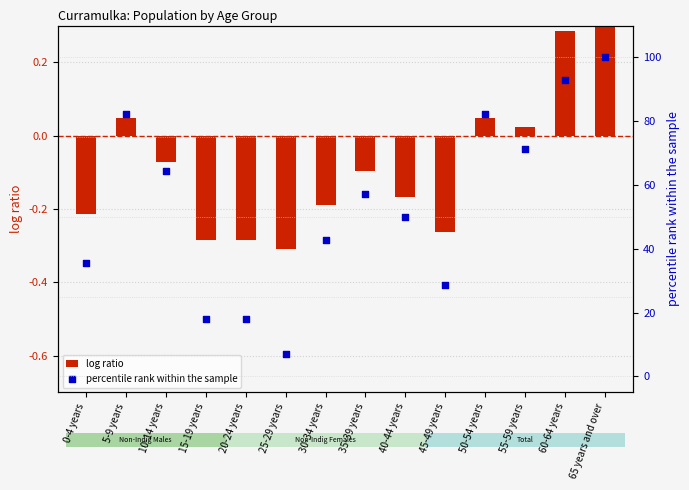

Which series has the largest Y range (max minus min)?

percentile rank within the sample